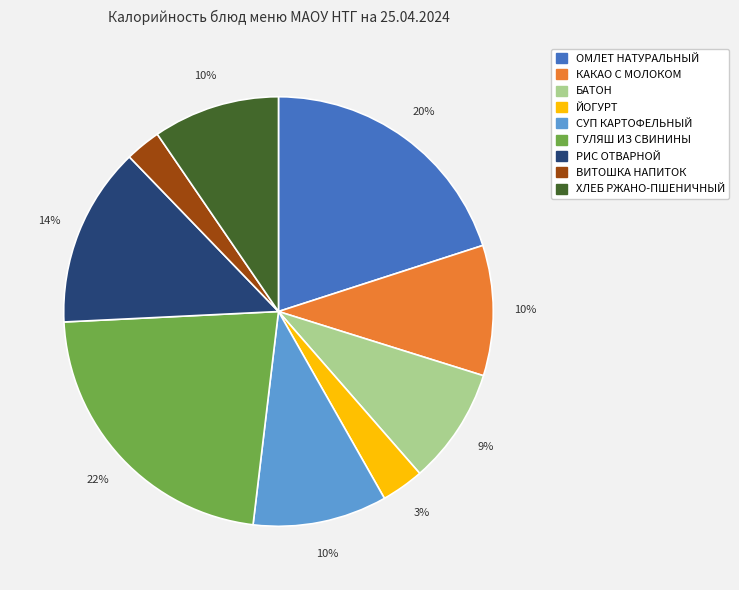

What percentage is the ОМЛЕТ НАТУРАЛЬНЫЙ slice, to the nearest percent?

20%